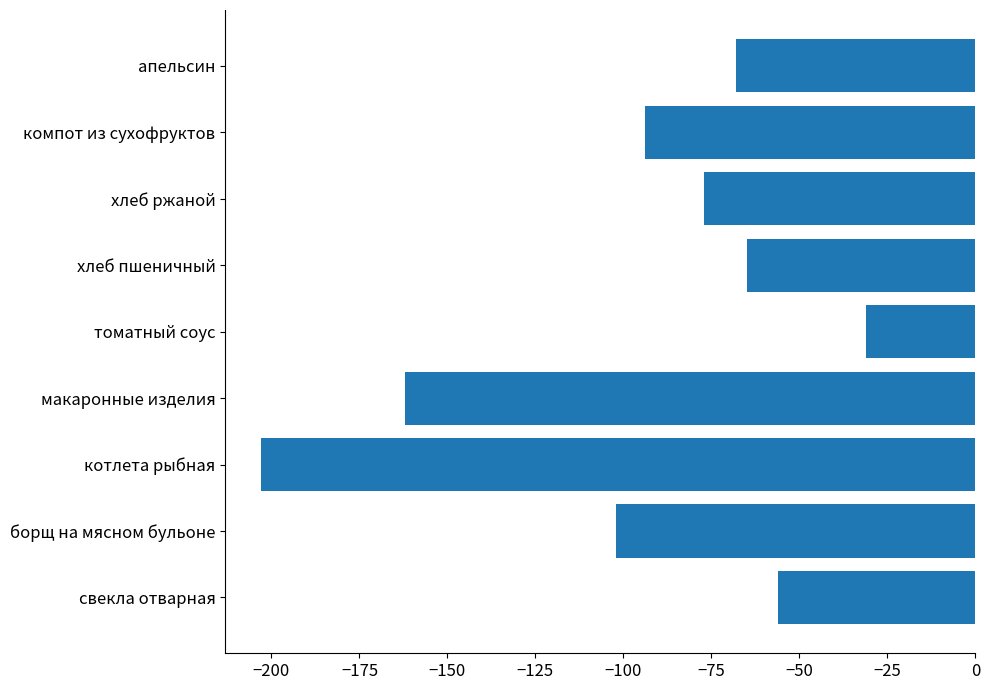

Reading bottom to top, extract all data points from this chart.

свекла отварная=-56	борщ на мясном бульоне=-102	котлета рыбная=-203	макаронные изделия=-162	томатный соус=-31	хлеб пшеничный=-65	хлеб ржаной=-77	компот из сухофруктов=-94	апельсин=-68